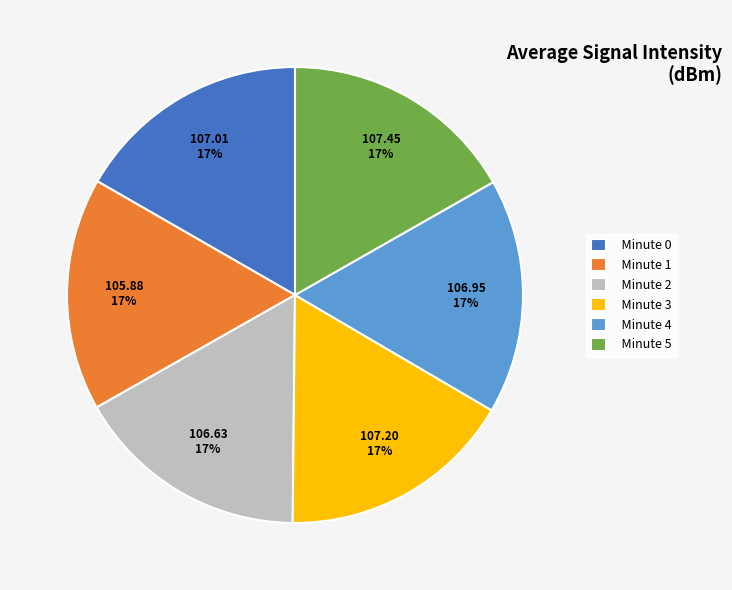

What percentage is the Minute 2 slice, to the nearest percent?

17%